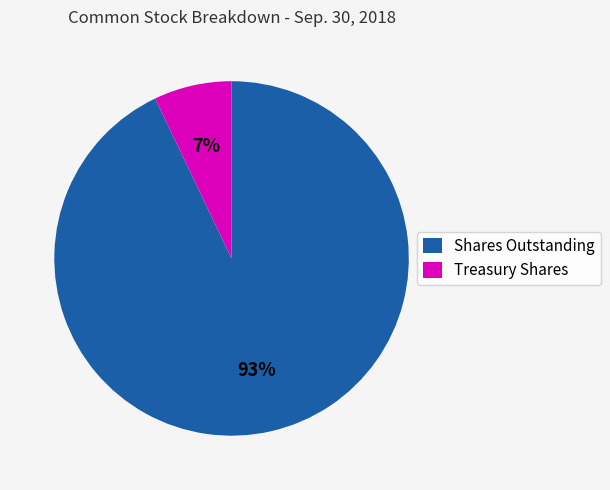

The Treasury Shares slice represents 7% of the pie. True or false?

True